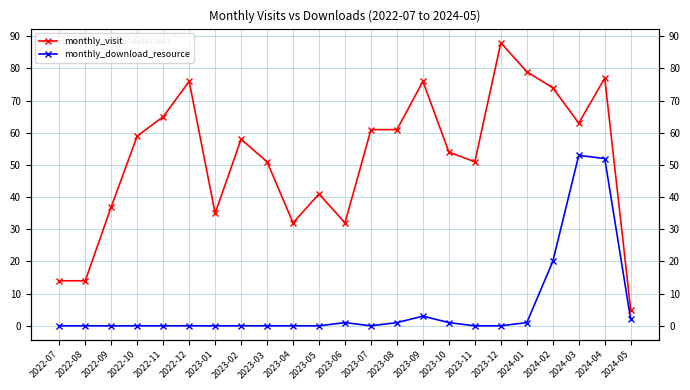

Is it true that monthly_download_resource equals 1 at 2023-06?

True